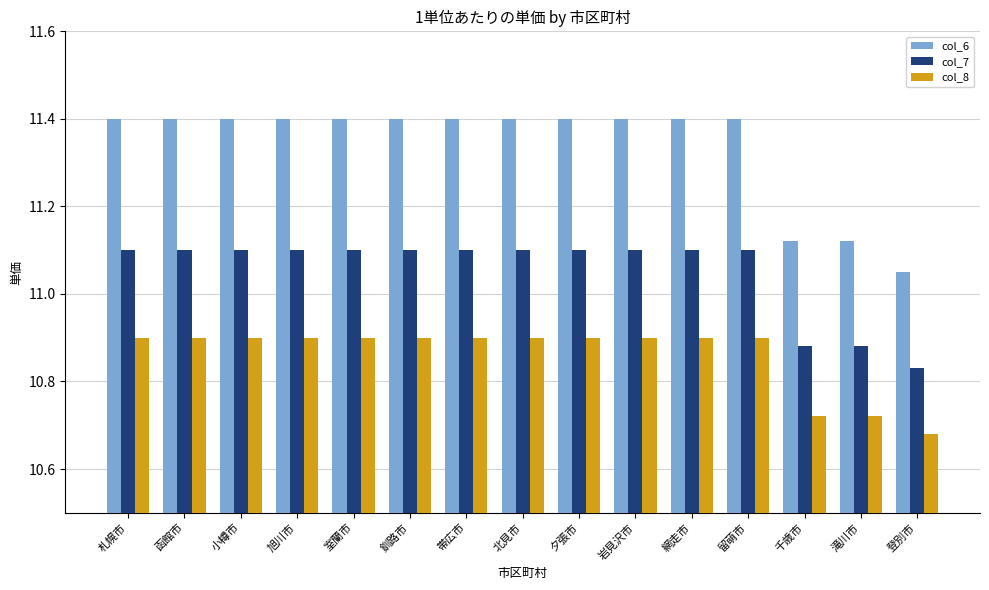

The value of col_8 at 岩見沢市 is 10.9. True or false?

True